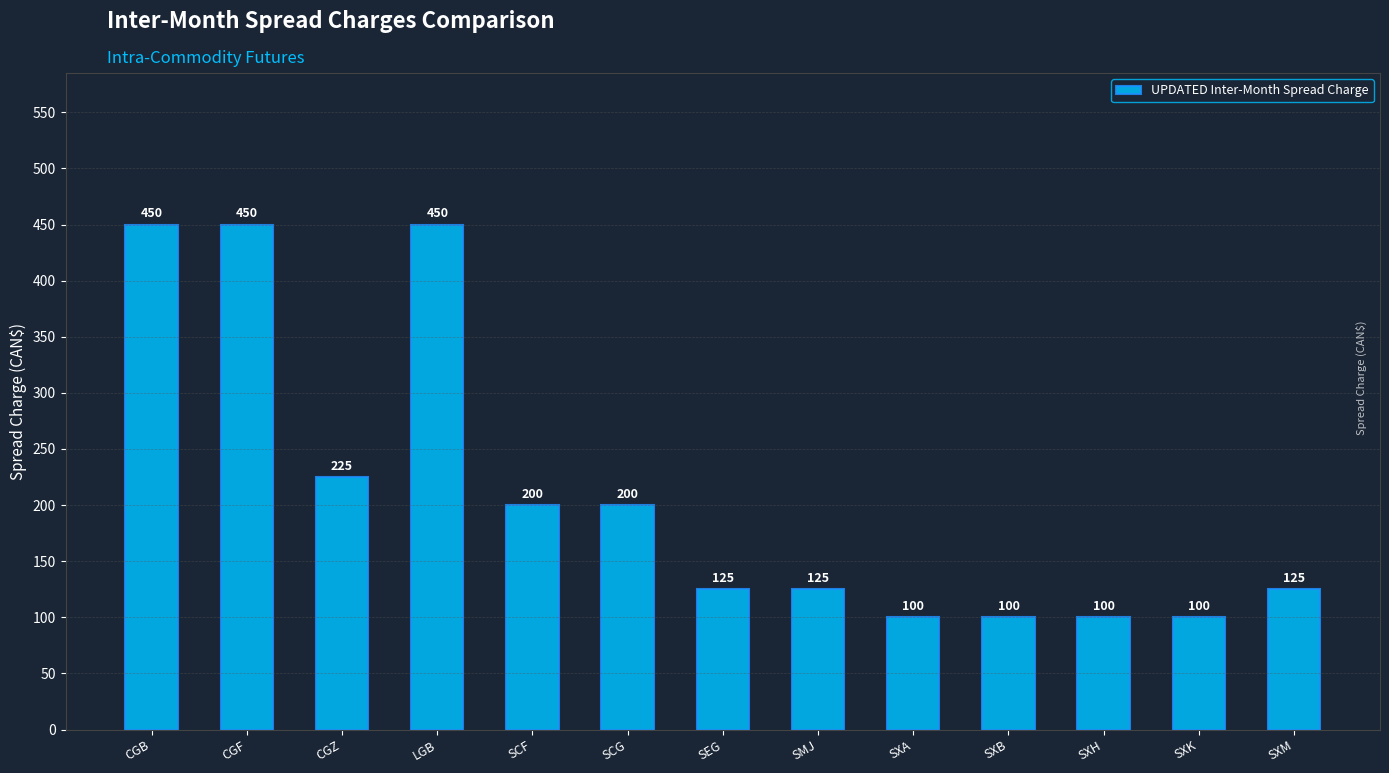

The value at SXM is 125. True or false?

True